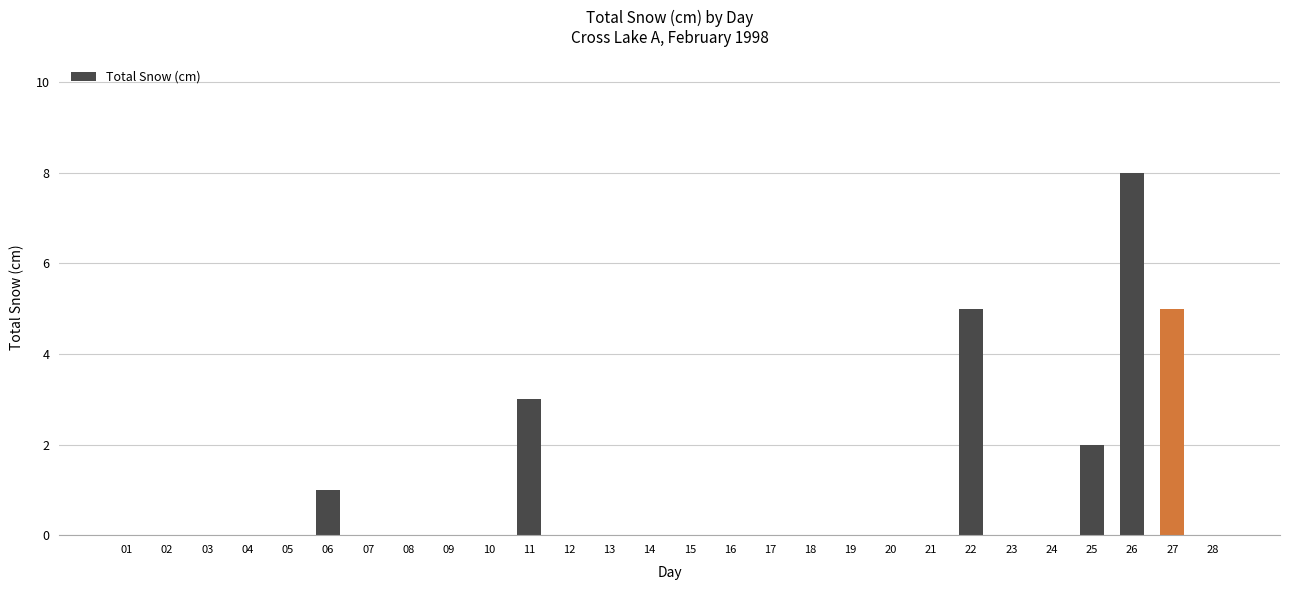

What is the ratio of the value at 26 to the value at 25?

4.0